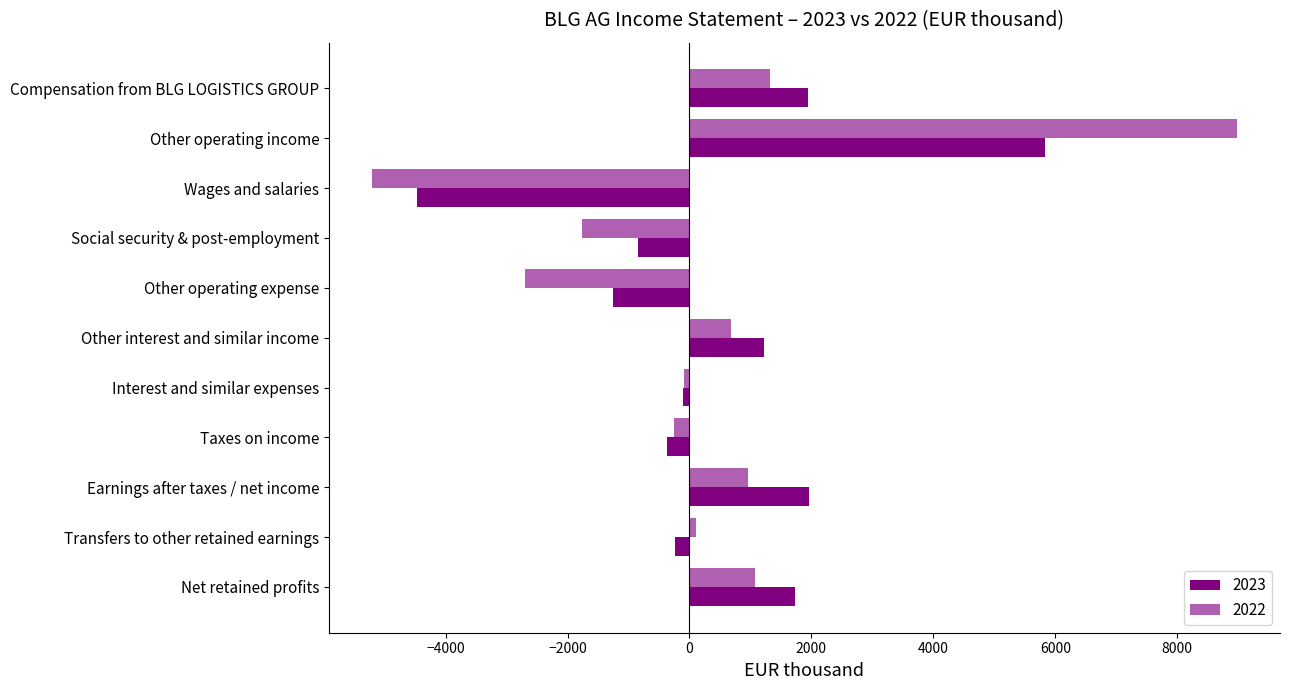

Rank the series at Compensation from BLG LOGISTICS GROUP from lowest to highest value.

2022, 2023